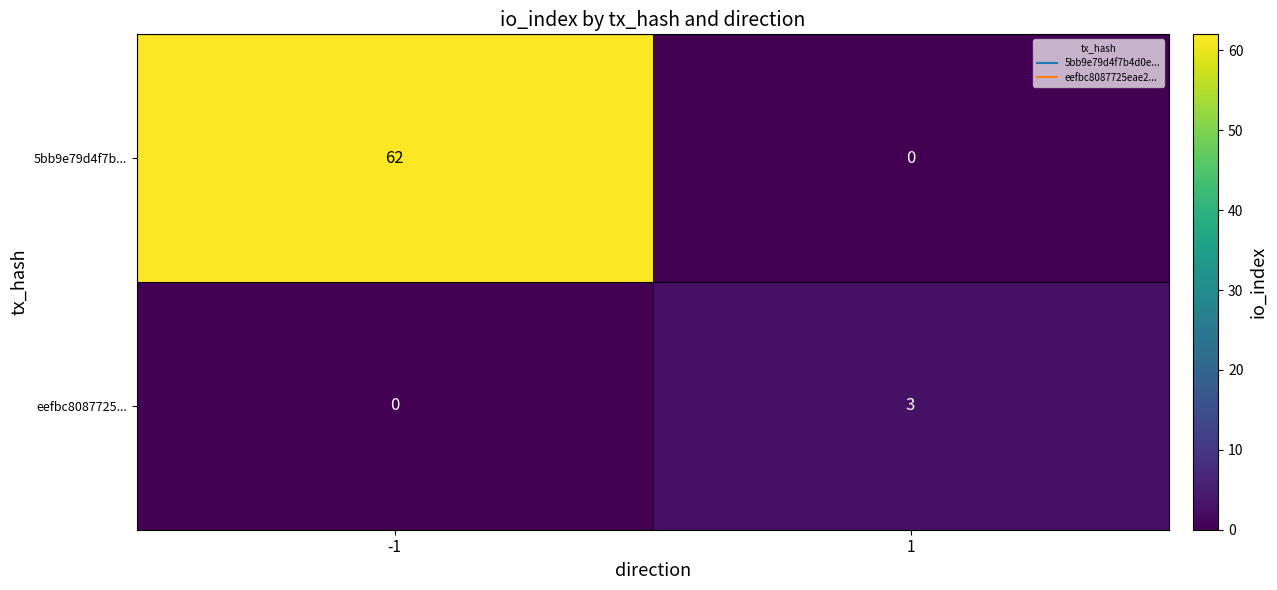

At -1, list the series in order from largest to smallest.

5bb9e79d4f7b..., eefbc8087725...